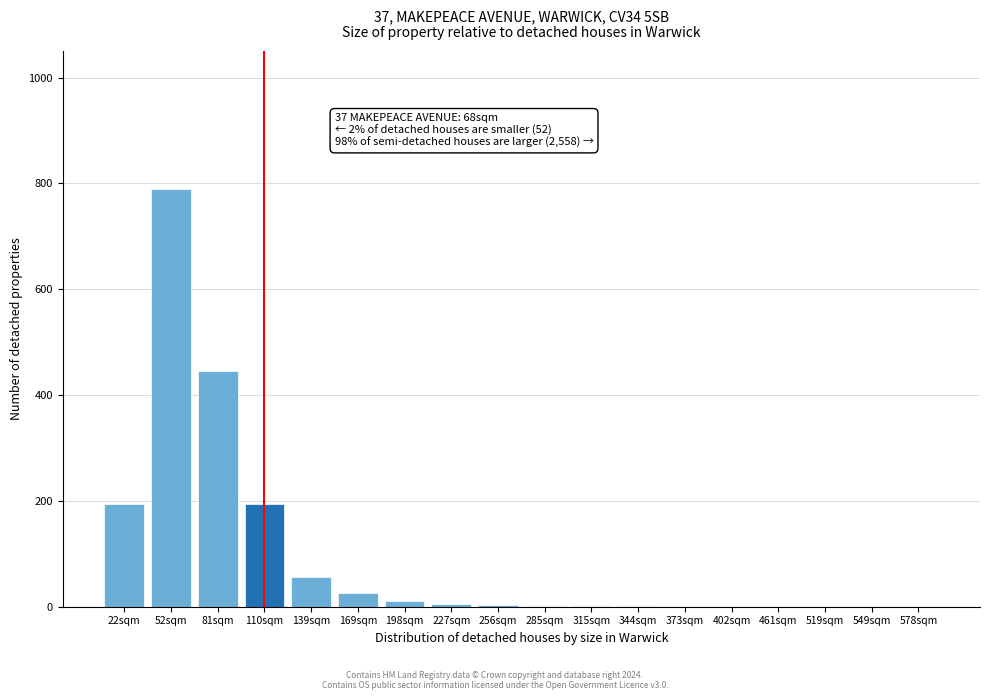

Where is the data nearest to the value 395?

81sqm